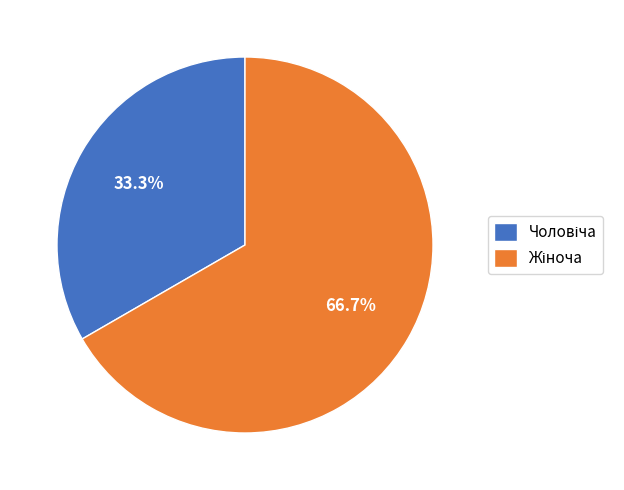

To the nearest percent, what is the combined percentage of Чоловіча and Жіноча?

100%